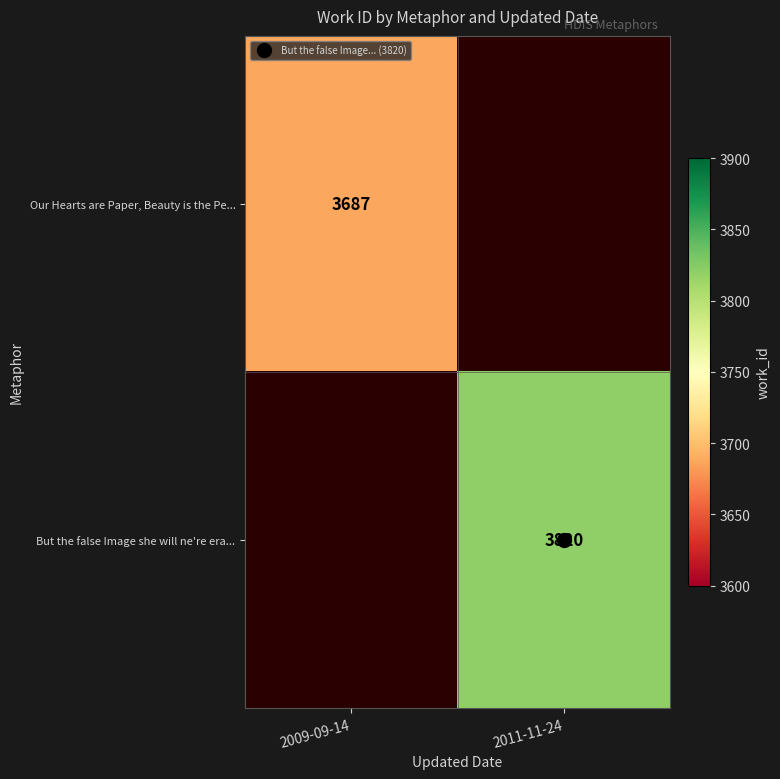

Is it true that Our Hearts are Paper, Beauty is the Pe... equals 3687.0 at 2009-09-14?

True